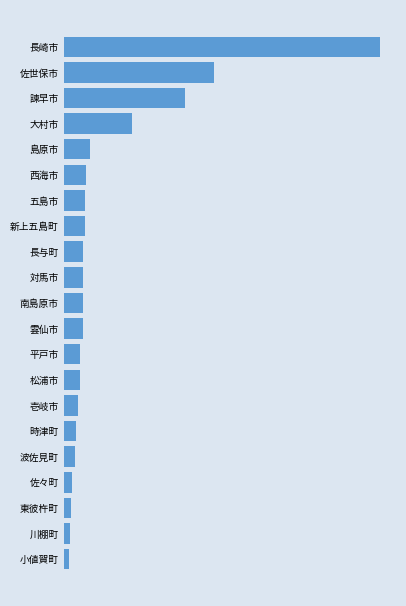

Between 雲仙市 and 時津町, which is larger?

雲仙市